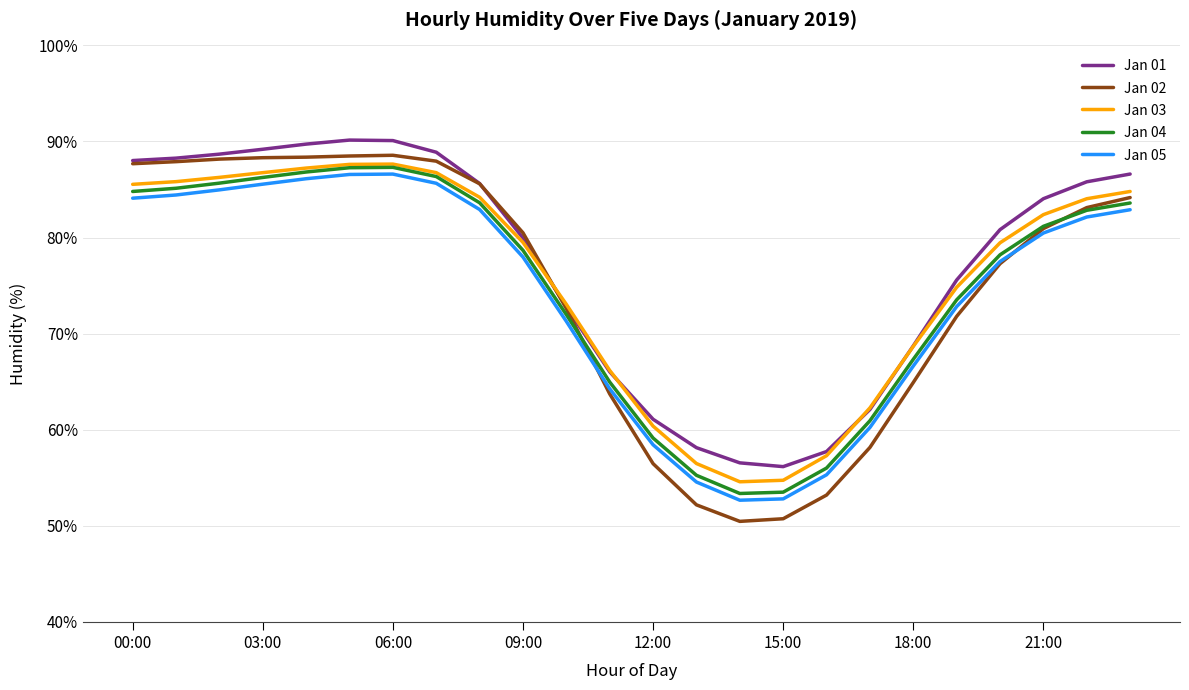

What is the lowest value of the Jan 01 series?

56.1